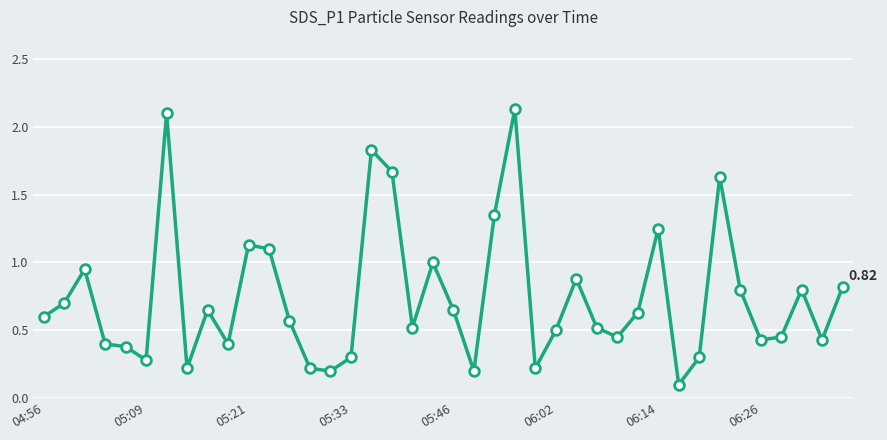

What is the difference between the maximum and minimum values?

2.0